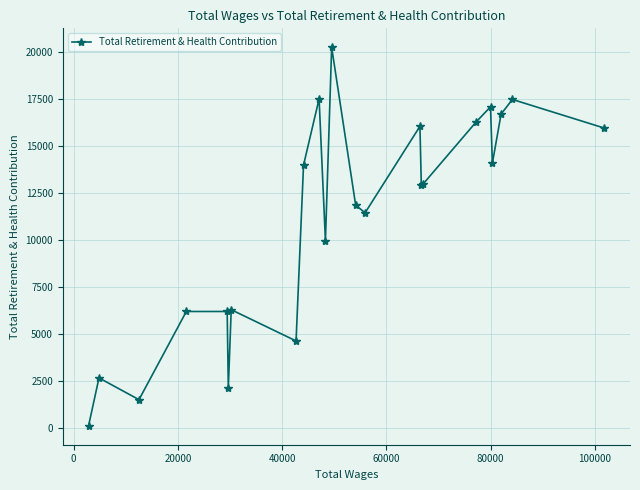

What is the greatest value displayed?

20238